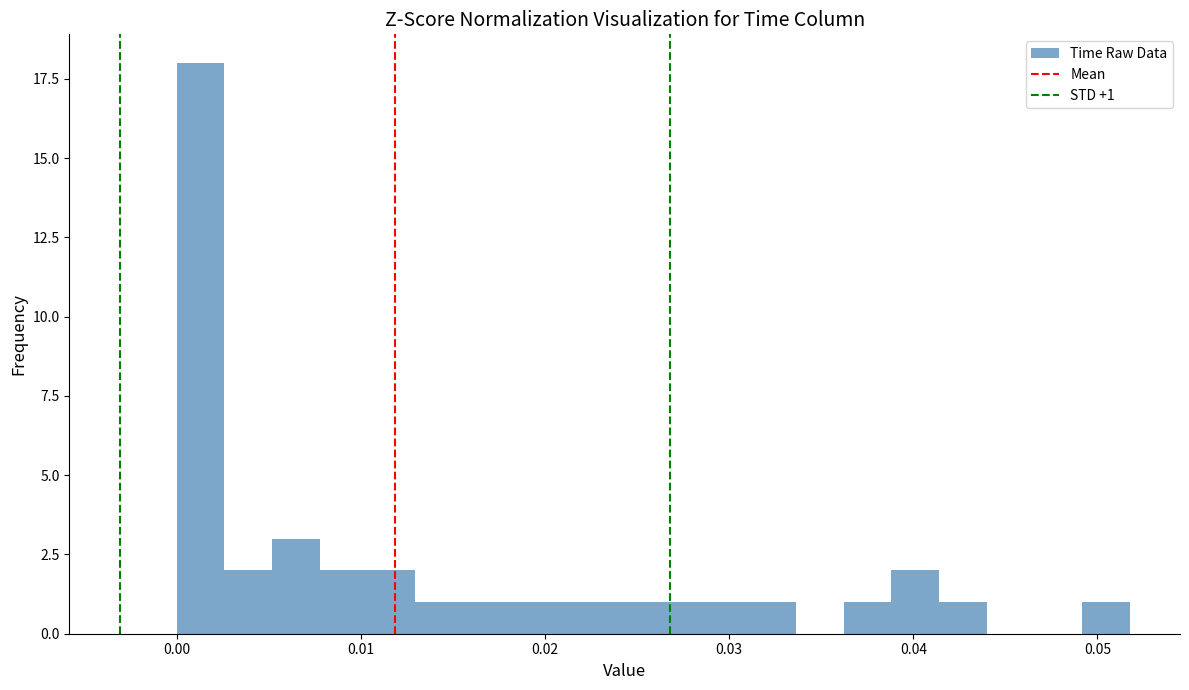

Around what value on the x-axis is the tallest bar? Give the approximate position of its centre, as read against the axis.

0.001